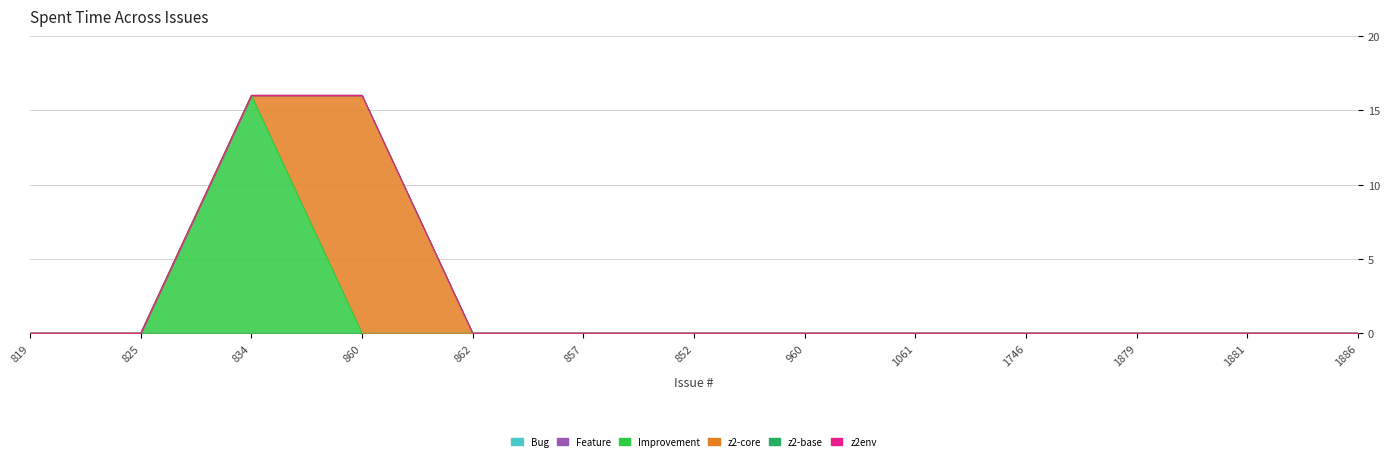

At which category is the sum across all series the highest?

834